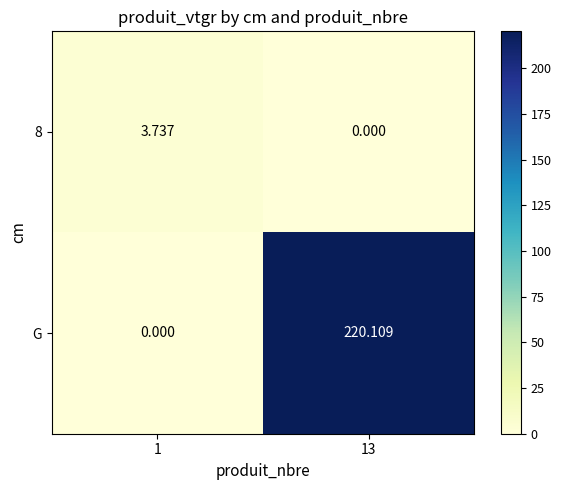

Is the value of G at 13 greater than the value of 8 at 13?

Yes